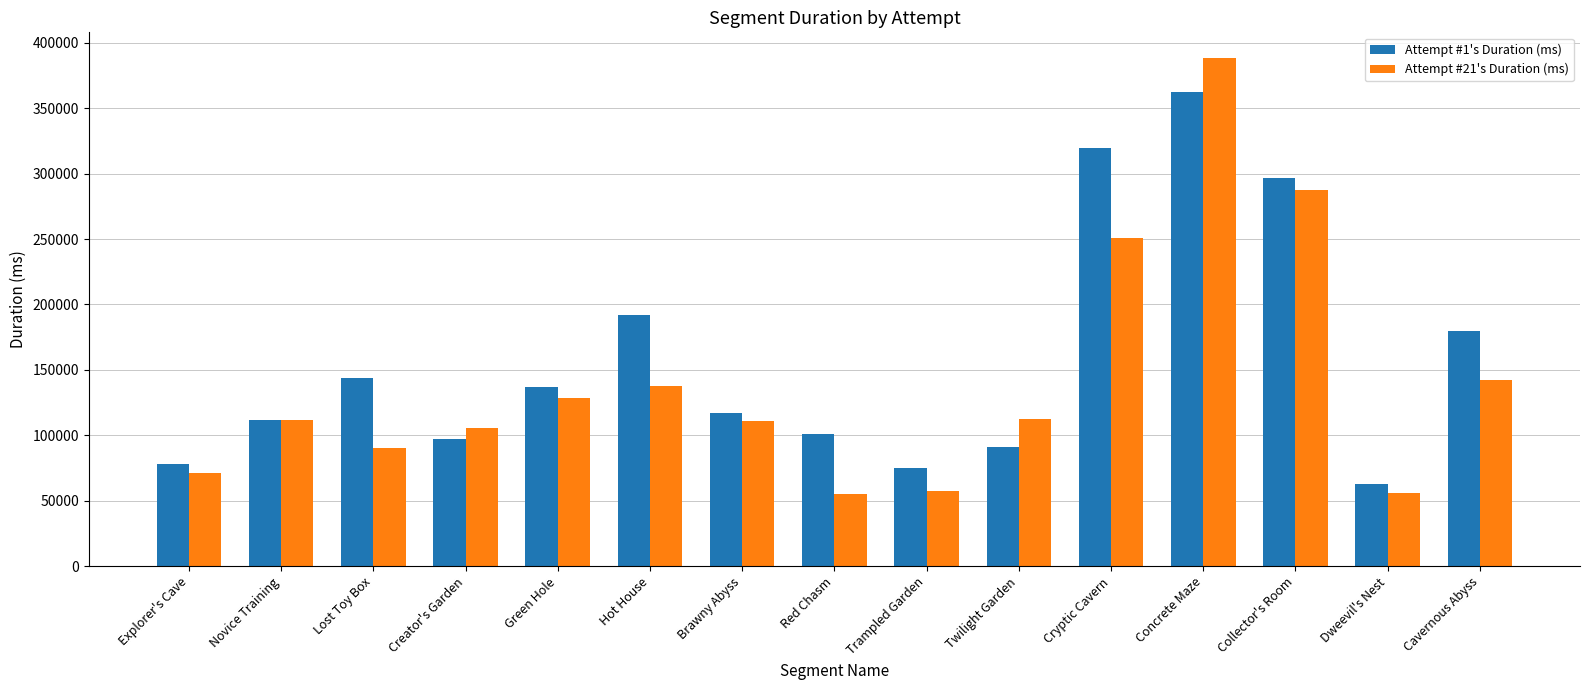

Which series has the largest total across all categories?

Attempt #1's Duration (ms)